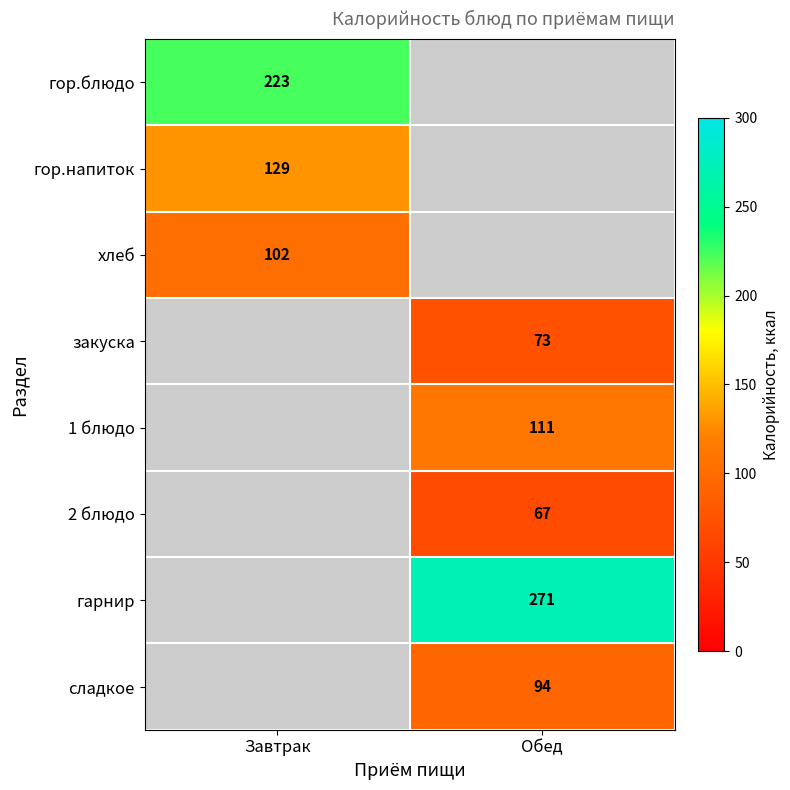

Count the number of categories in the chart.

2